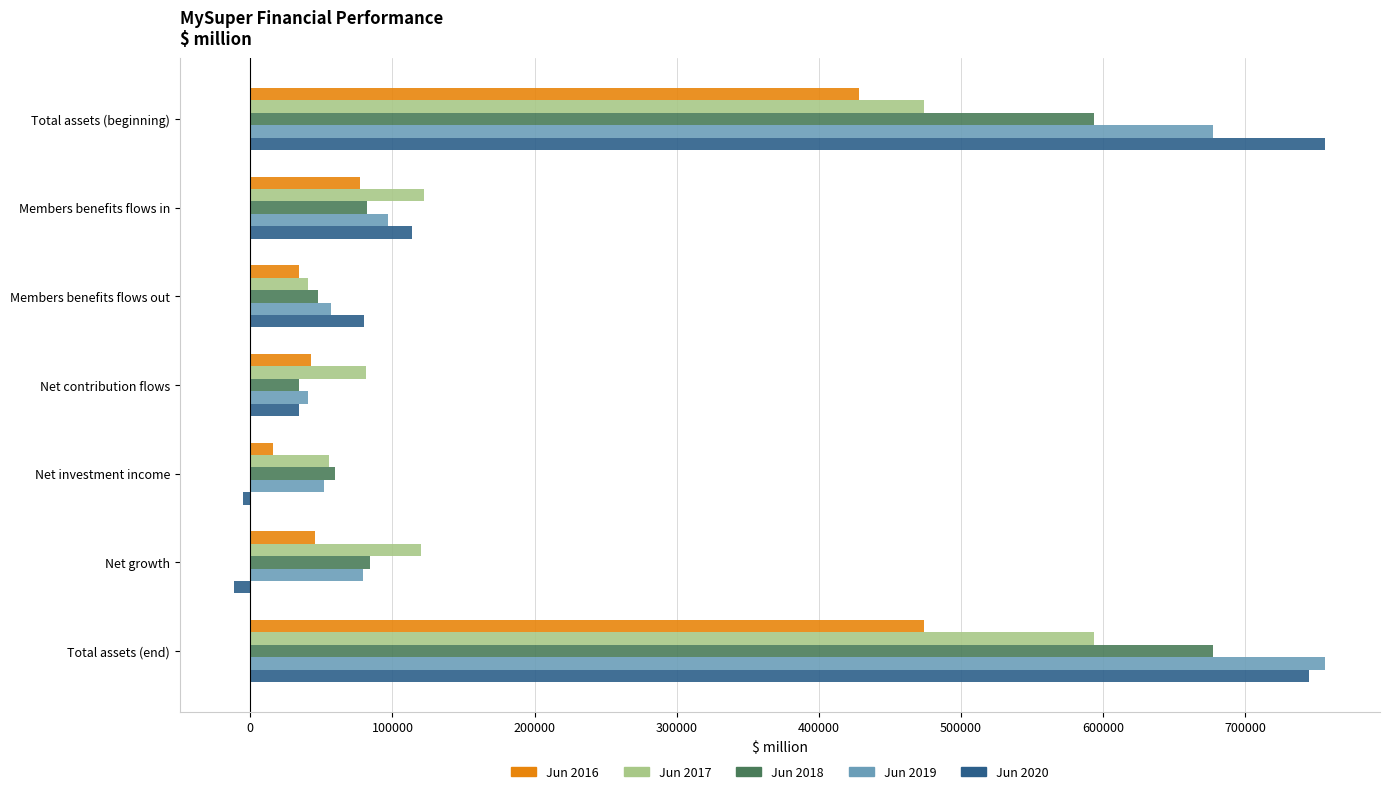

How many data points in Jun 2017 are less than 119824?

3